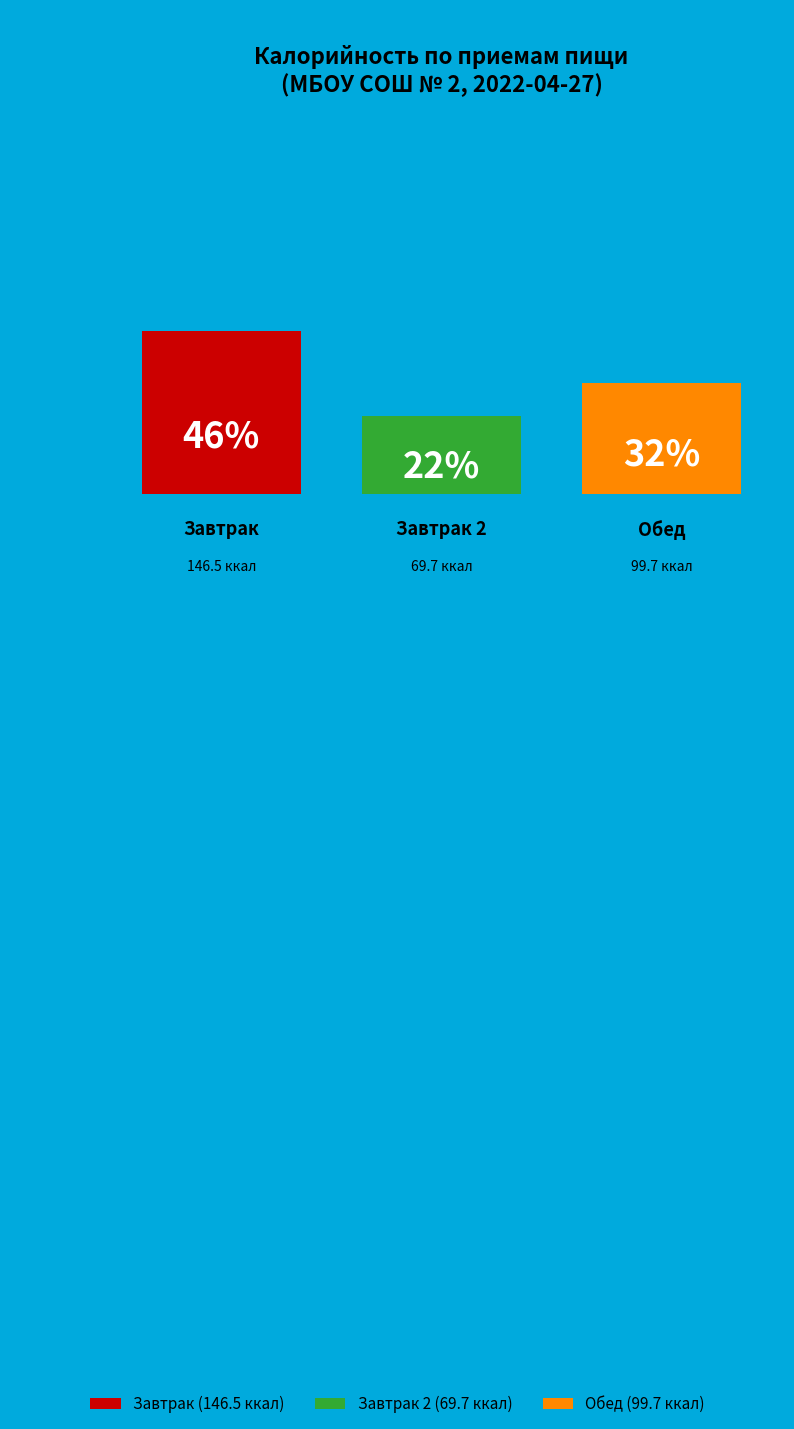

To the nearest percent, what portion does Обед represent?

32%